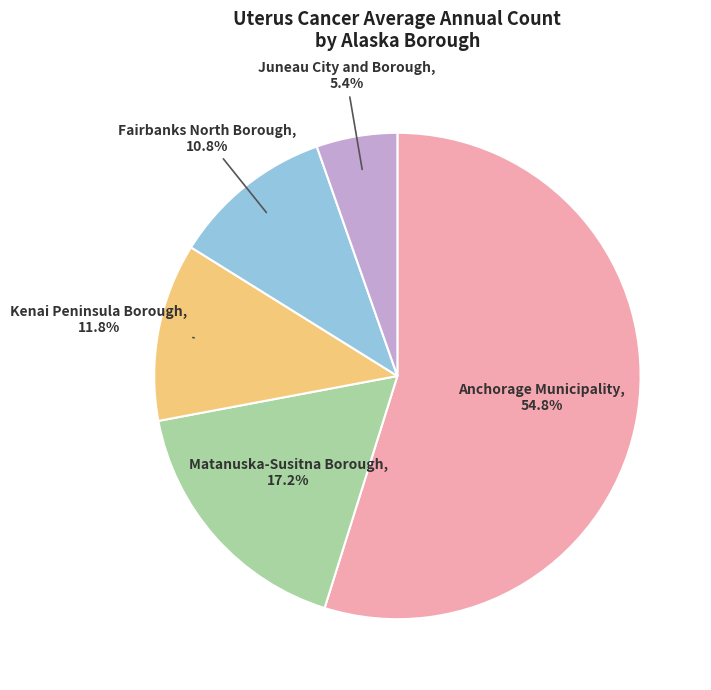

Which category has the smallest portion of the pie?

Juneau City and Borough